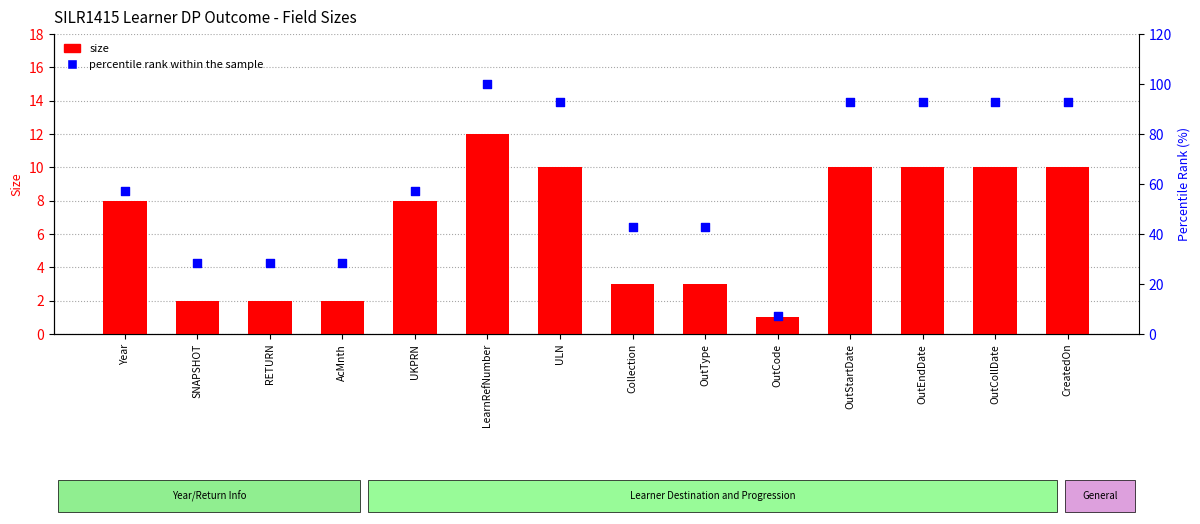

What are all the series names shown in the legend?

size, percentile rank within the sample